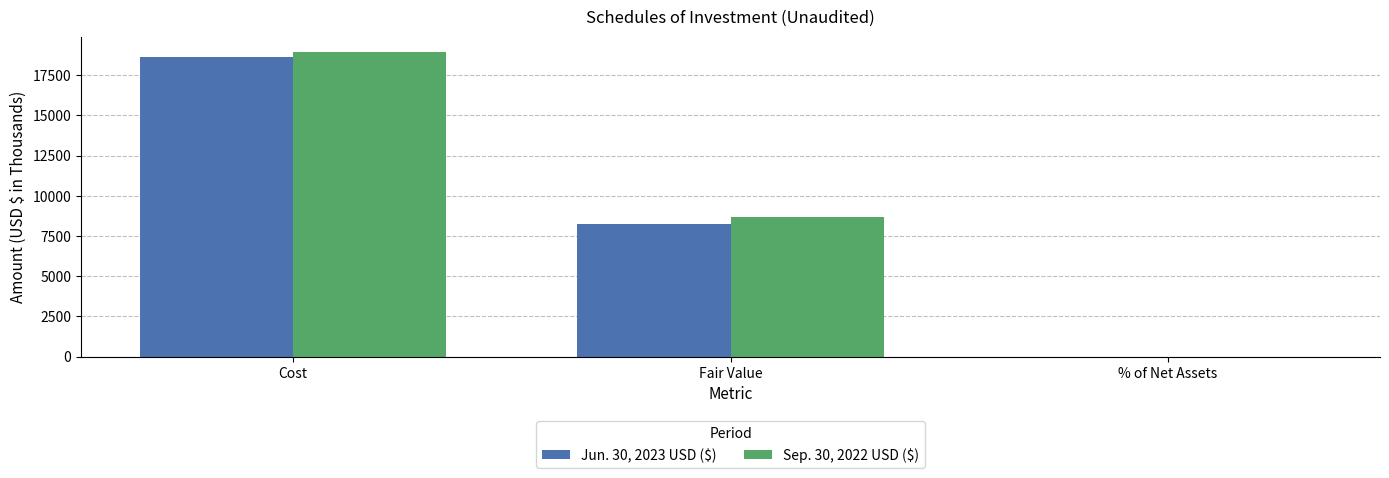

How many Jun. 30, 2023 USD ($) values are between 1 and 18596?

3